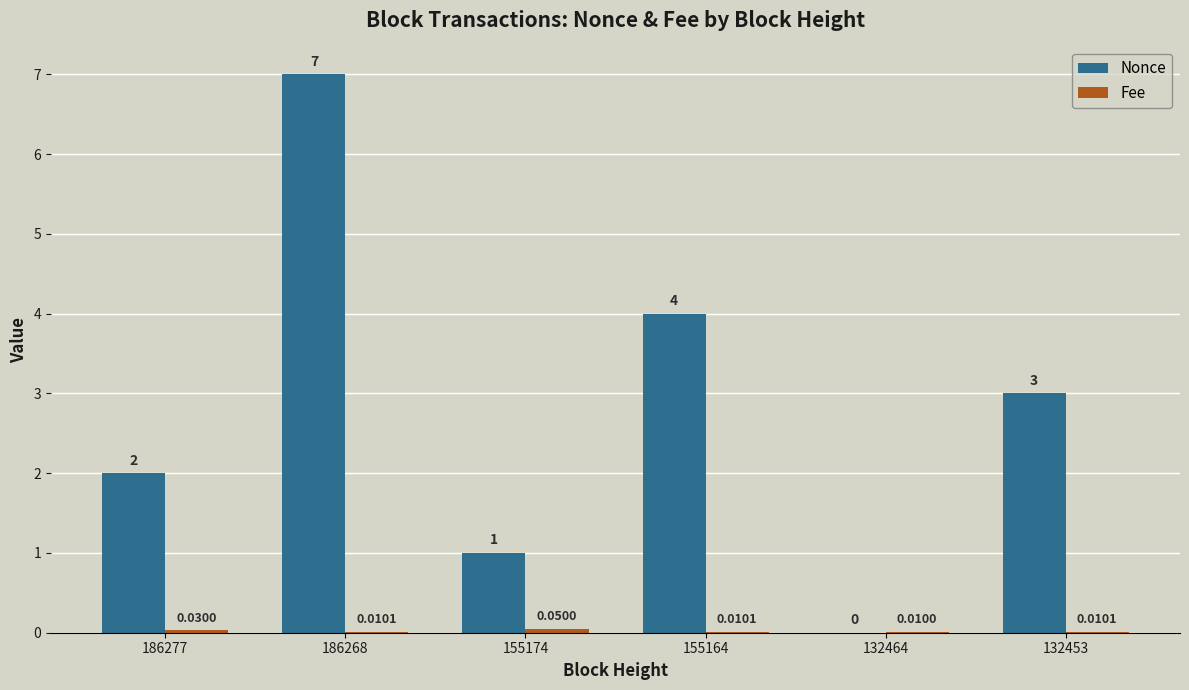

Between 186268 and 155174, which series saw the biggest shift?

Nonce